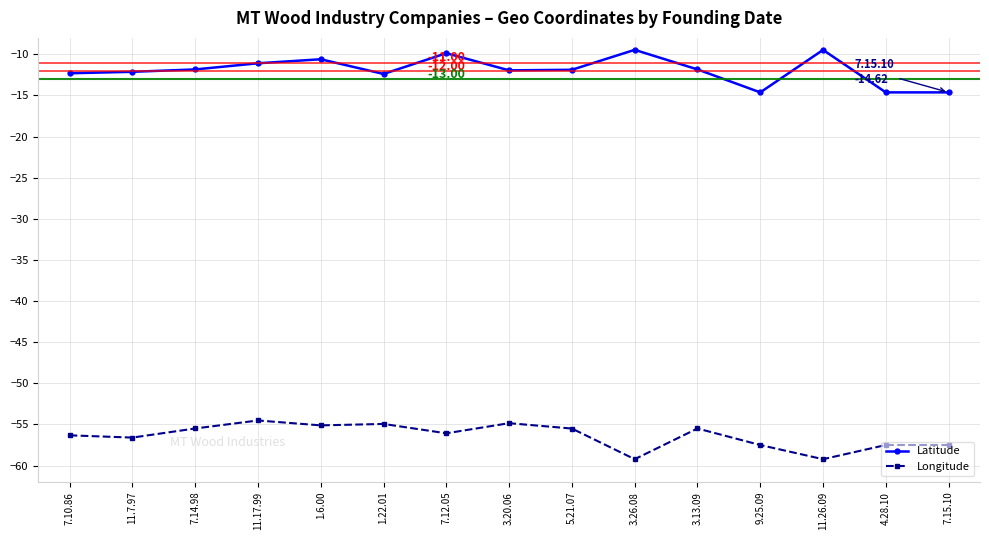

How many categories are shown in the chart?

15